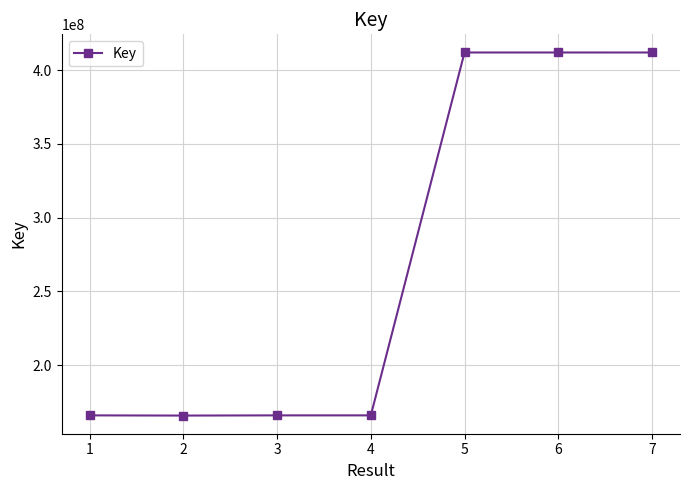

True or false: the data has more than 2 interior local peaks.

False